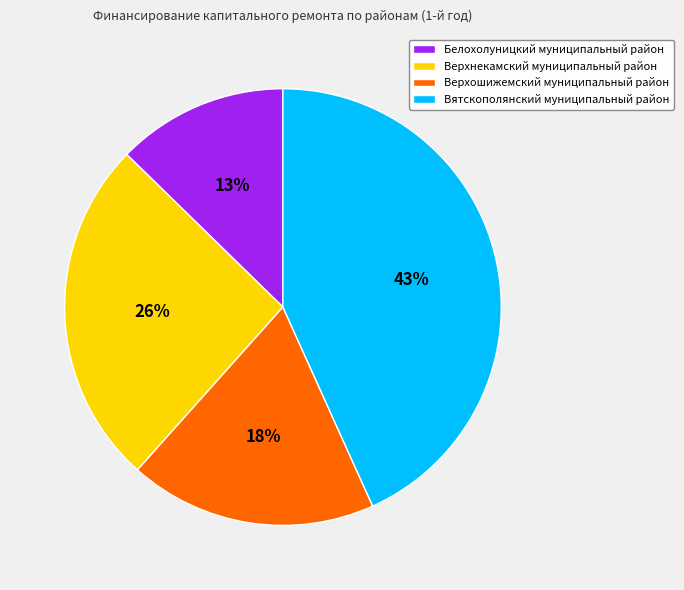

Is there a majority slice in this chart?

No